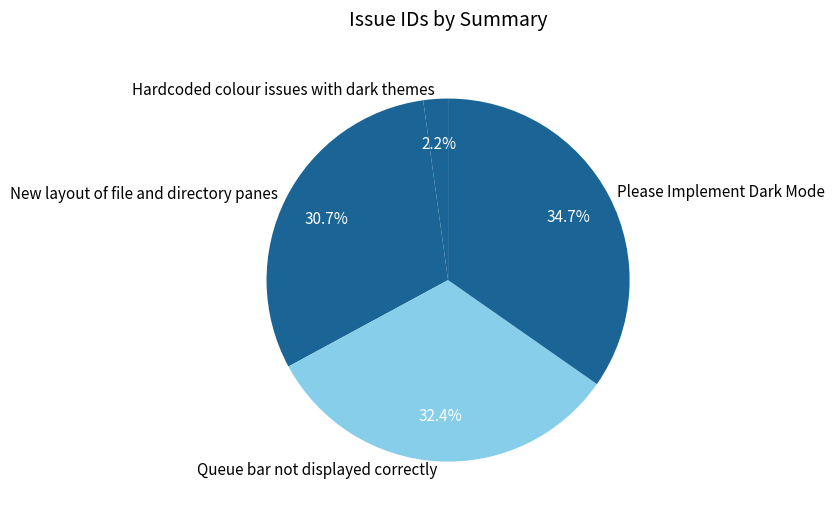

Rank the categories by value from highest to lowest.

Please Implement Dark Mode, Queue bar not displayed correctly, New layout of file and directory panes, Hardcoded colour issues with dark themes